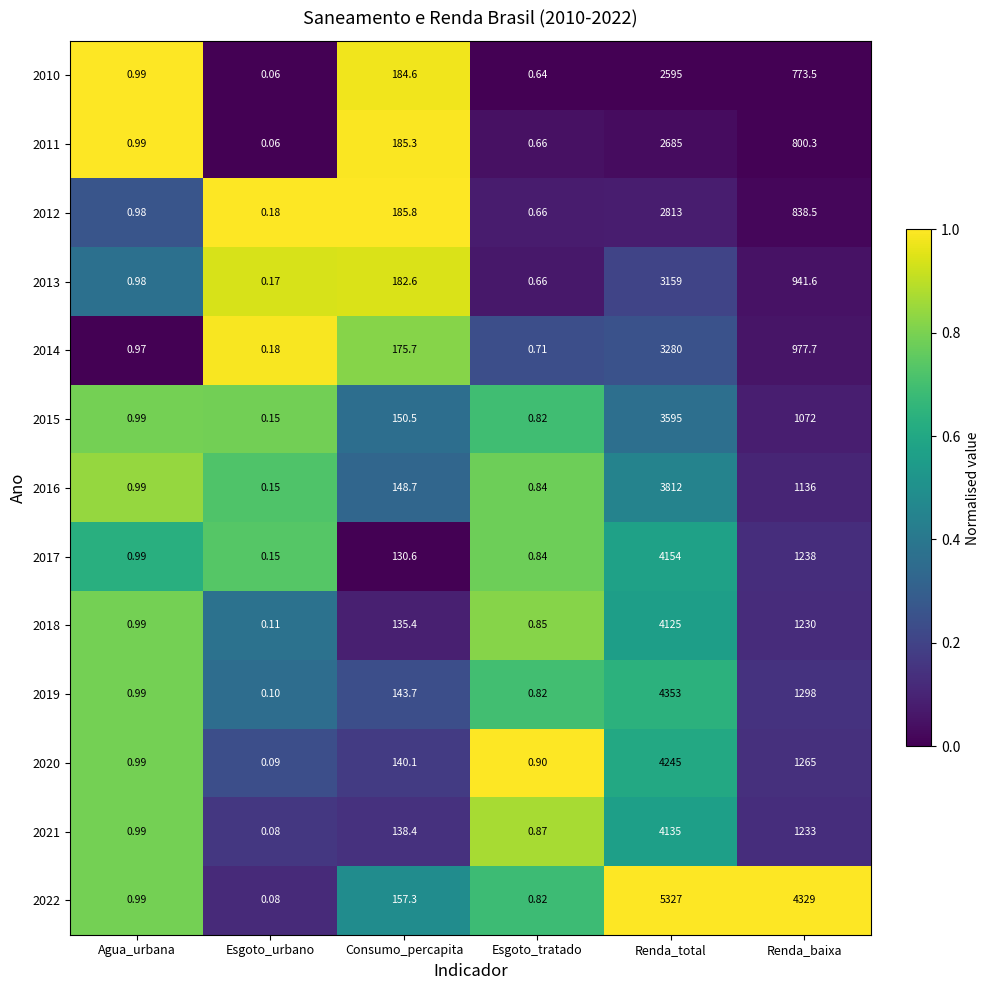

Where is 2021 nearest to the value 2067?

Renda_baixa